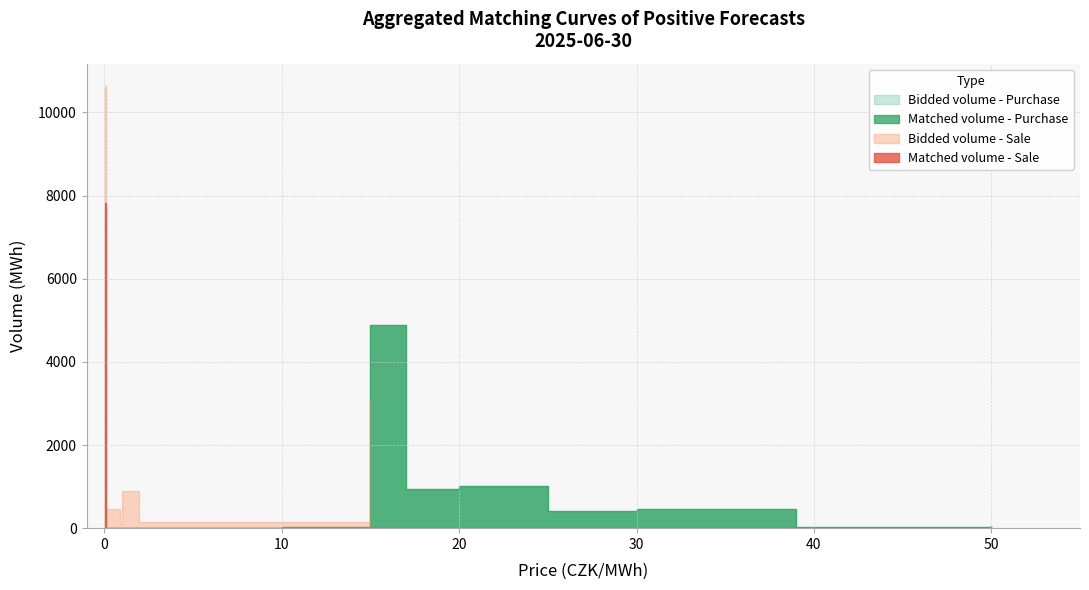

What is the label of the 9th point from the left?

0.01